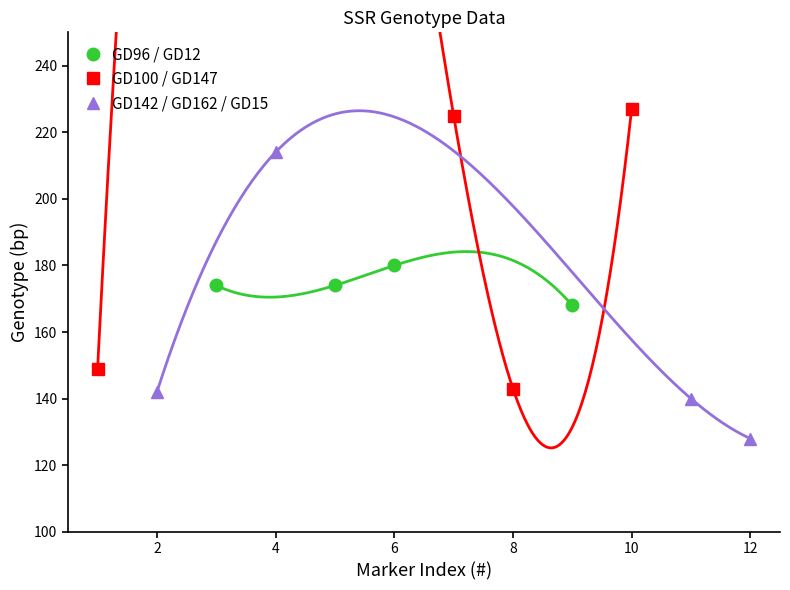

How many interior local peaks does the GD96 / GD12 series have?

1